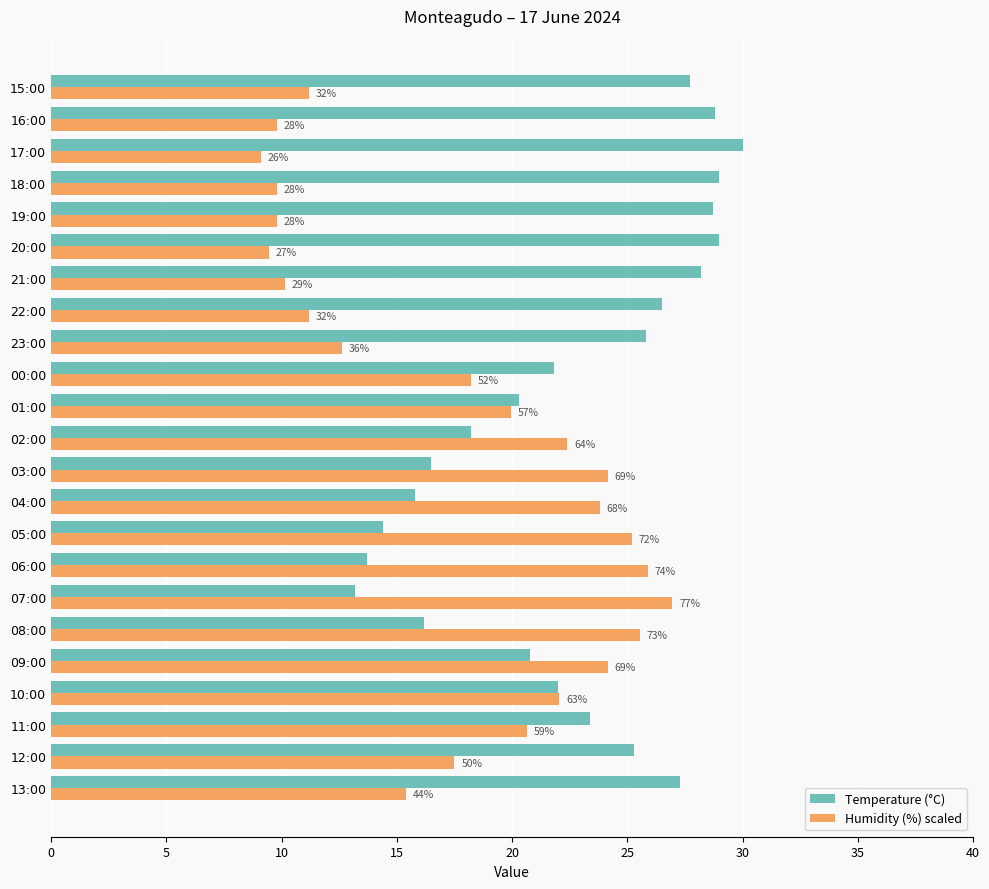

What are all the series names shown in the legend?

Temperature (°C), Humidity (%) scaled